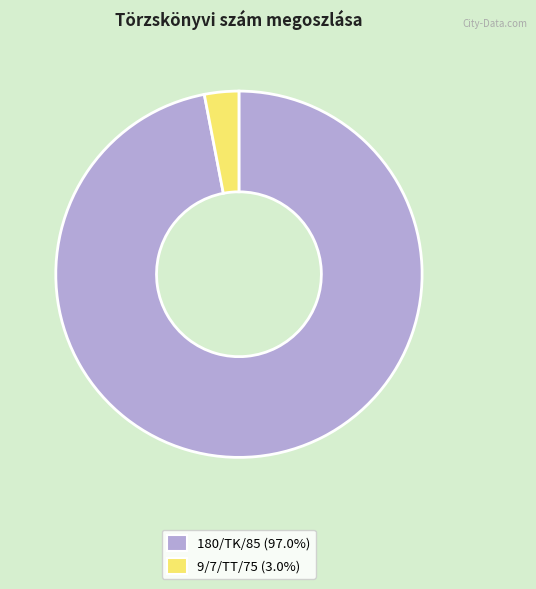

How many slices are in this pie chart?

2